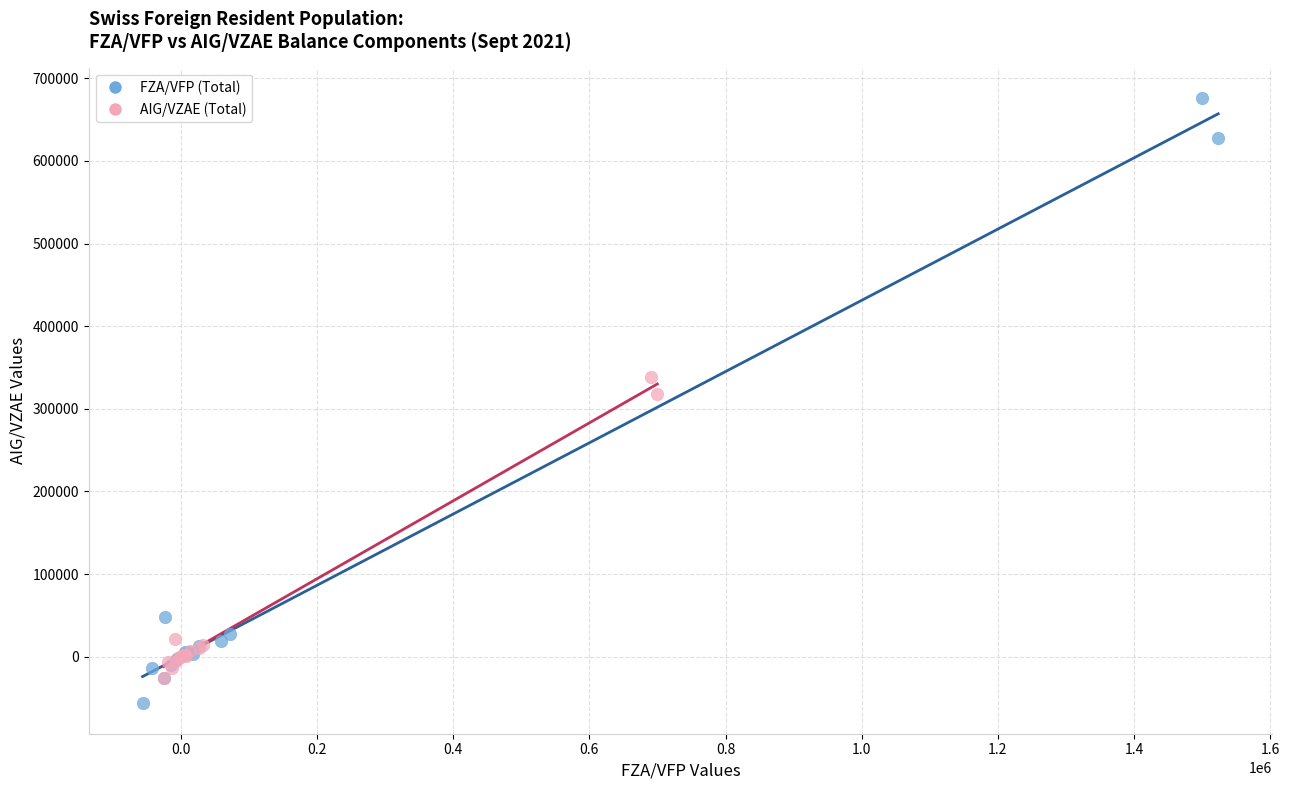

Which series reaches the maximum Y coordinate?

FZA/VFP (Total)